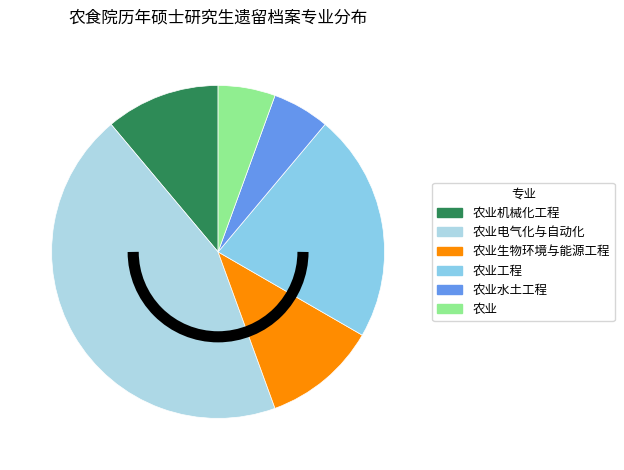

How many slices are in this pie chart?

6